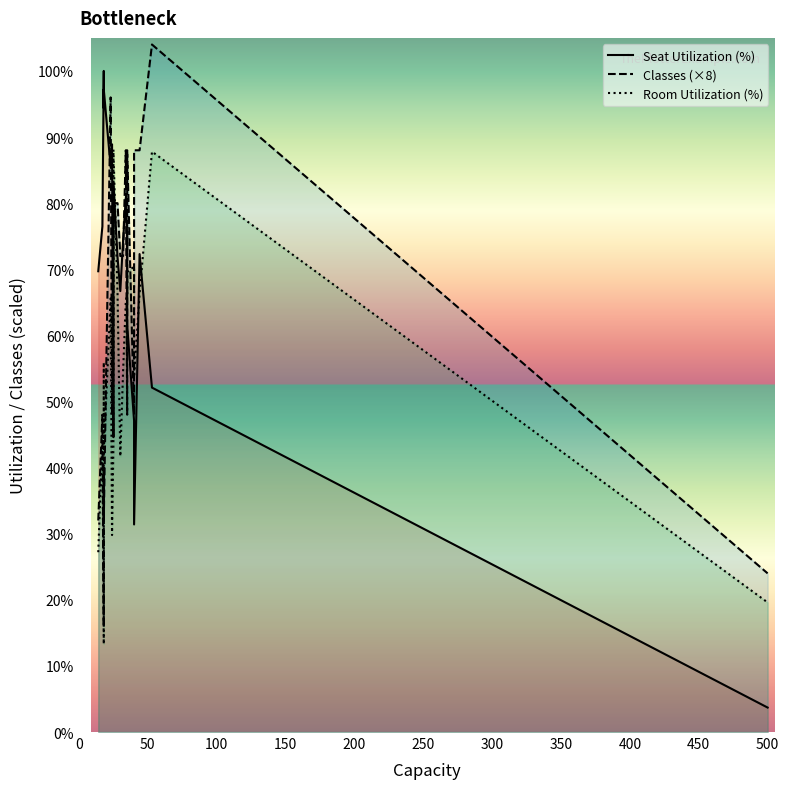

What is the smallest value displayed?

3.7